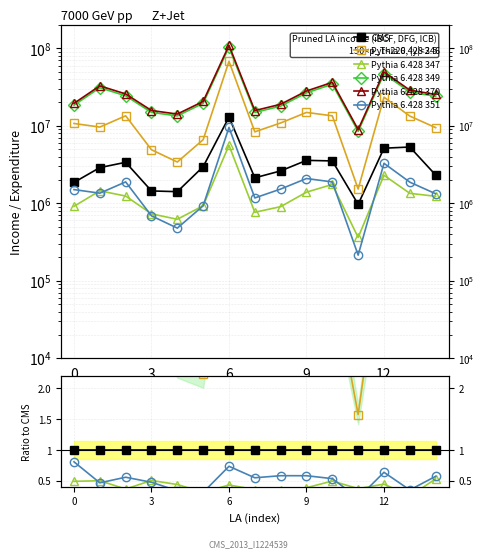

Which label corresponds to the smallest value in the chart?

11